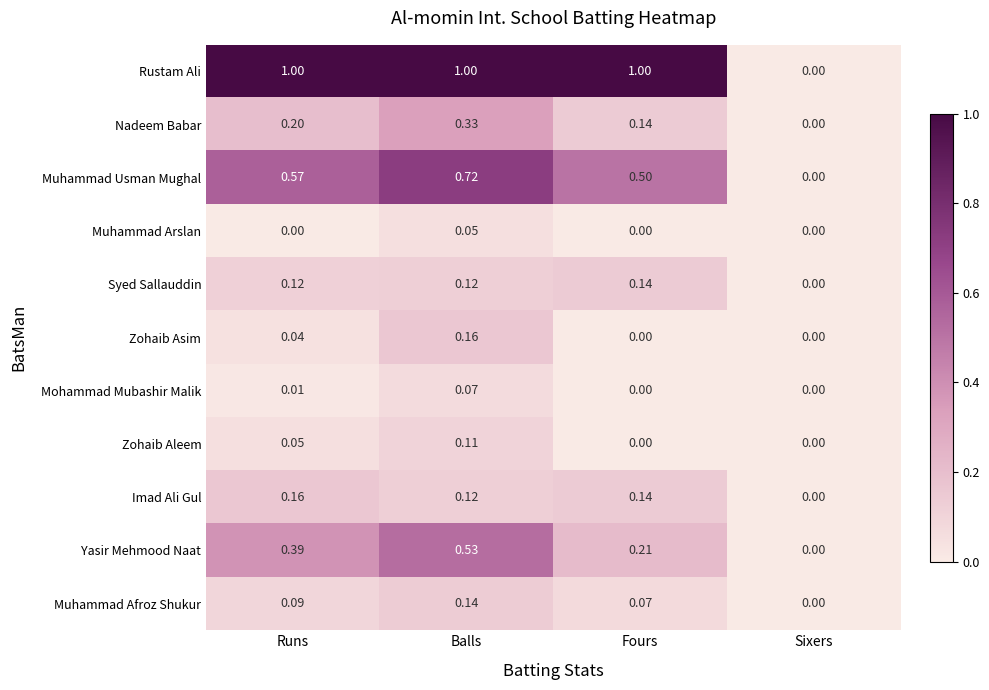

At which label is Muhammad Afroz Shukur closest to 0?

Sixers